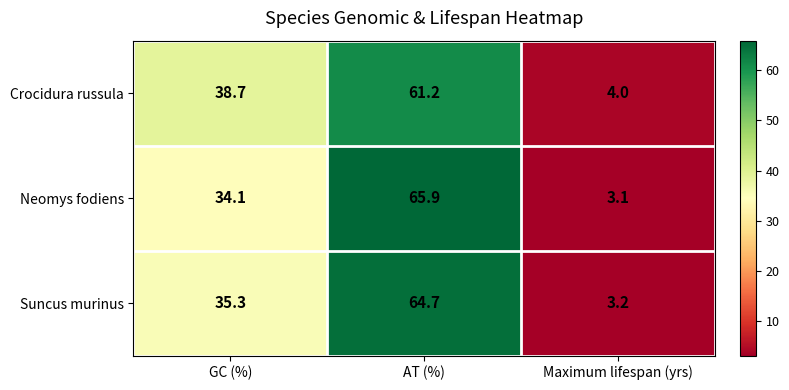

Reading left to right, list all the values displayed in this chart.

Crocidura russula: 38.7	61.2	4.0
Neomys fodiens: 34.1	65.9	3.1
Suncus murinus: 35.3	64.7	3.2